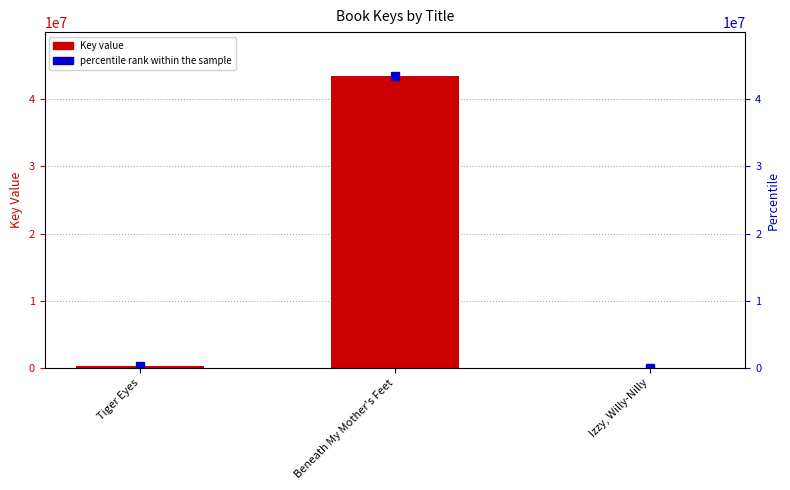

The value at Beneath My Mother's Feet is 43446743. True or false?

True